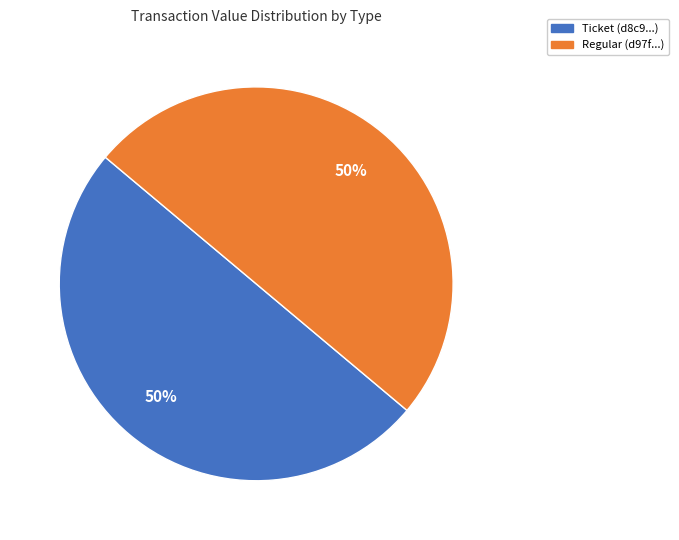

To the nearest percent, what is the average slice percentage?

50%